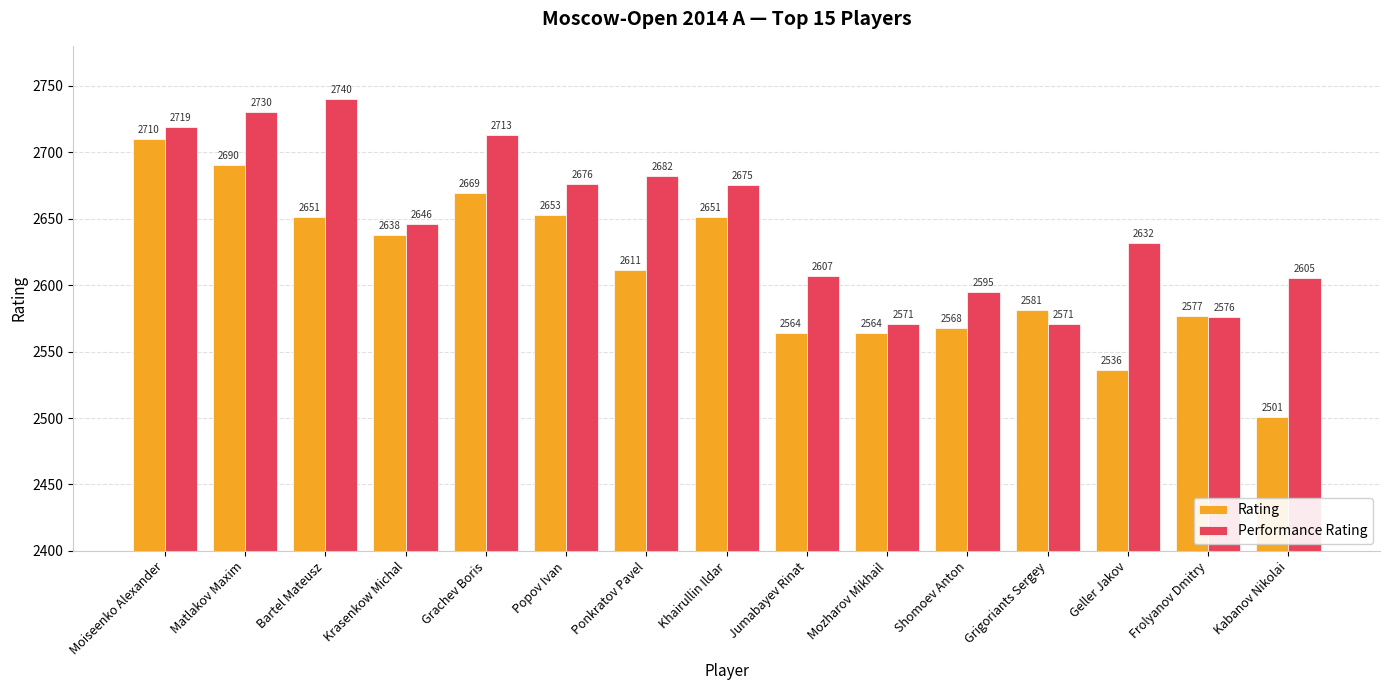

Where is Performance Rating nearest to the value 2655?

Krasenkow Michal